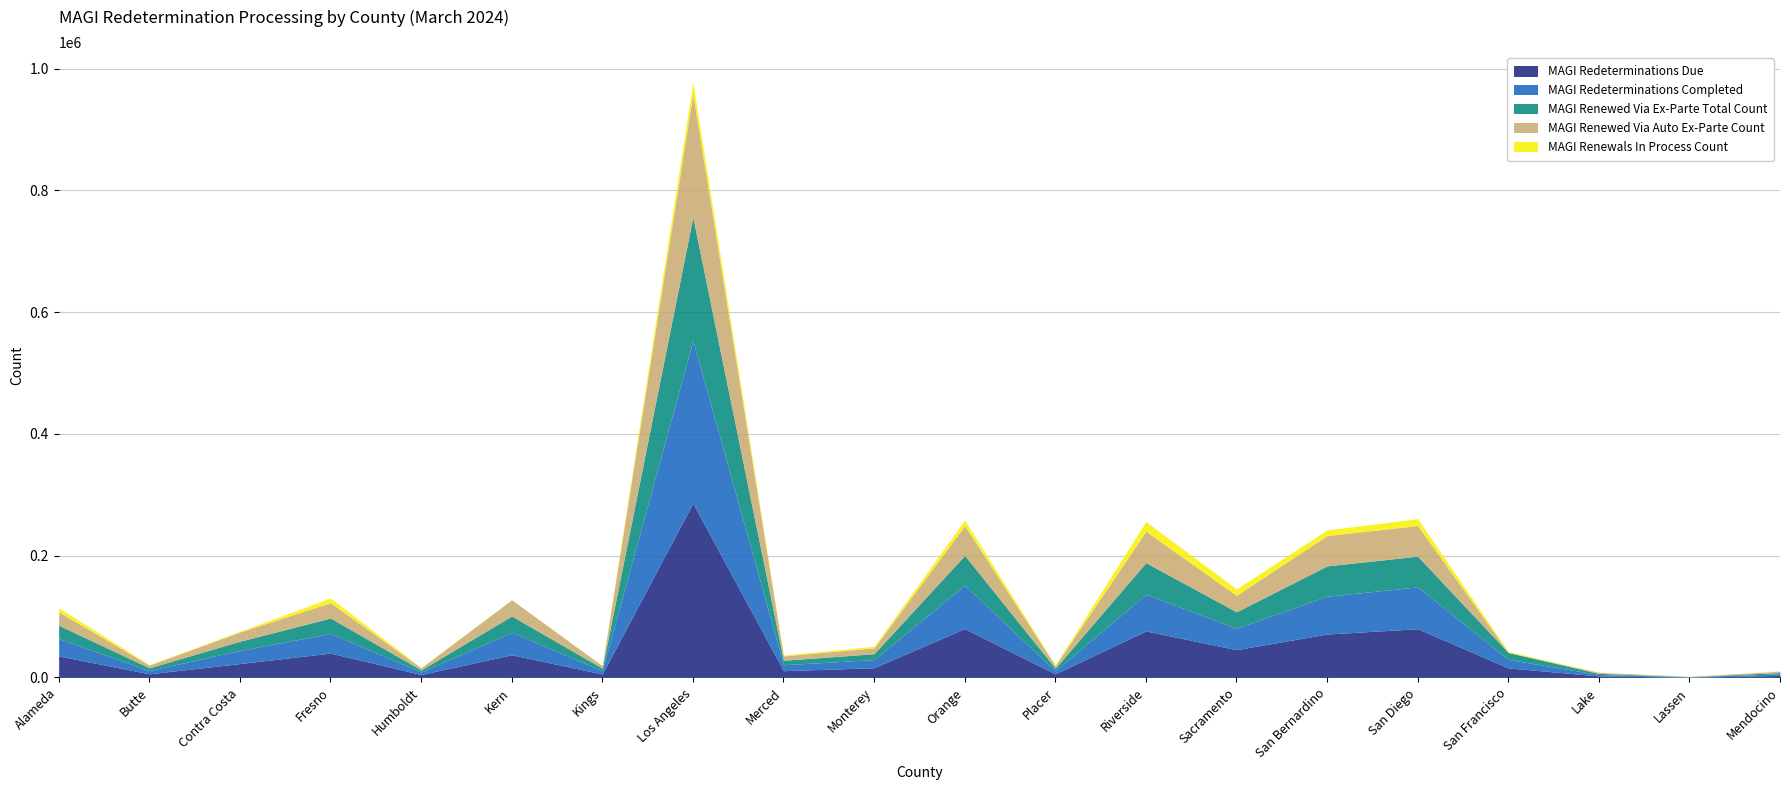

Which series has the largest range (max minus min)?

MAGI Redeterminations Due